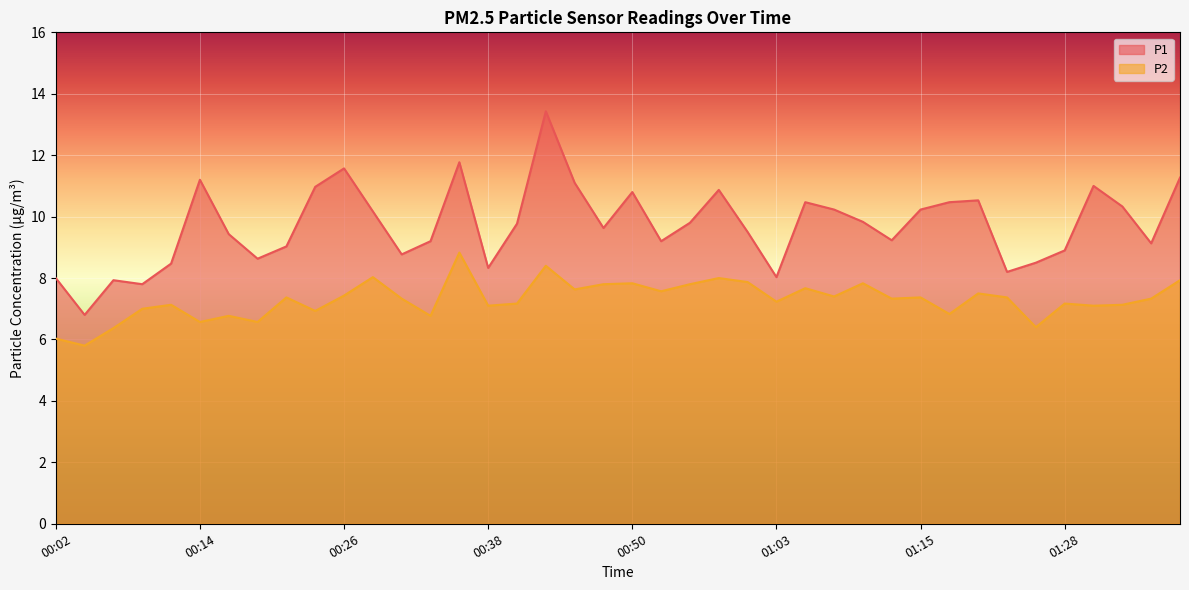

Which has a higher value, 01:38 or 00:24?

01:38